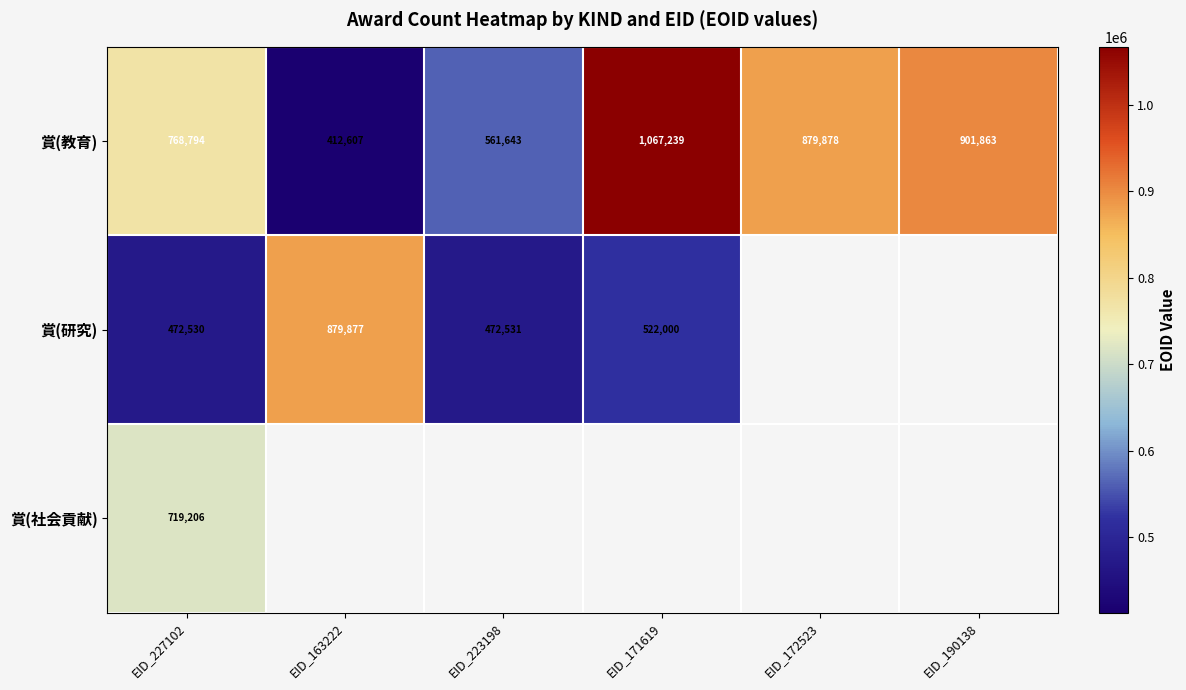

What is the difference between the highest and lowest values at EID_227102?

296264